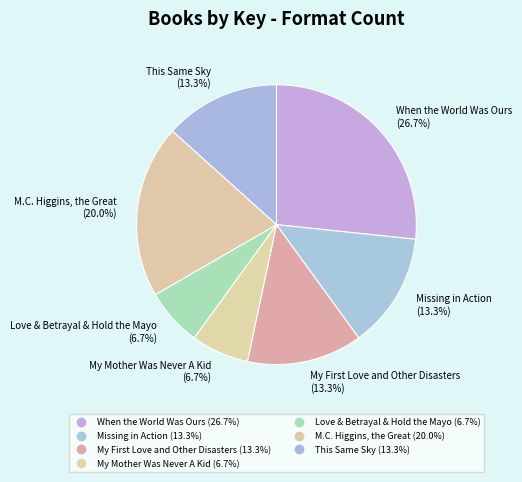

How many segments does this pie chart have?

7